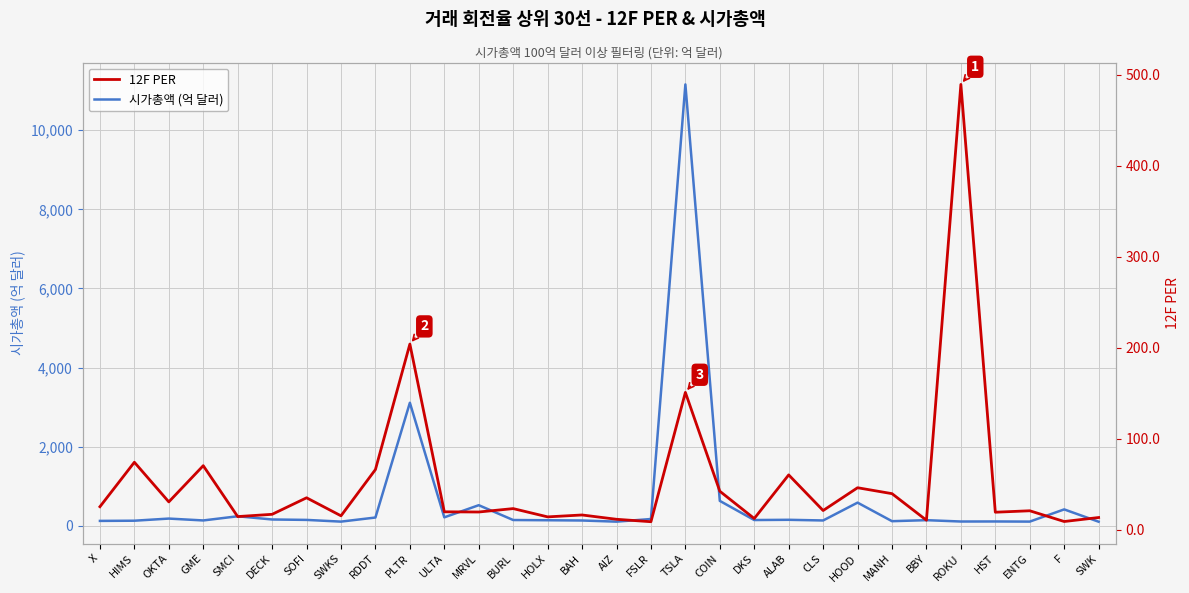

What is the average value of the 12F PER series?

53.4